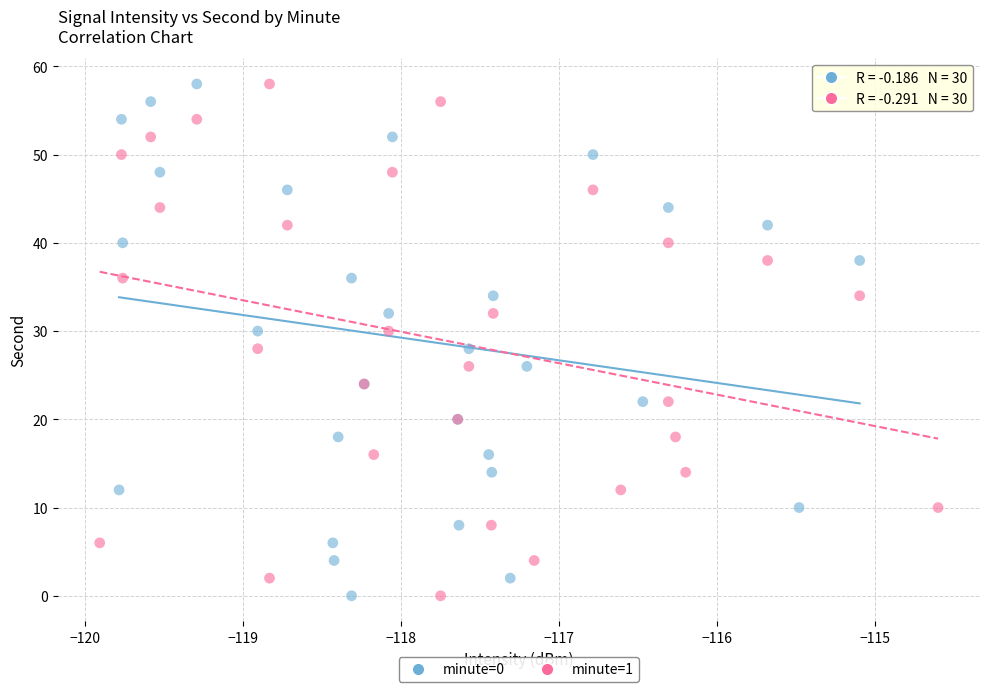

What are all the series names shown in the legend?

minute=0, minute=1